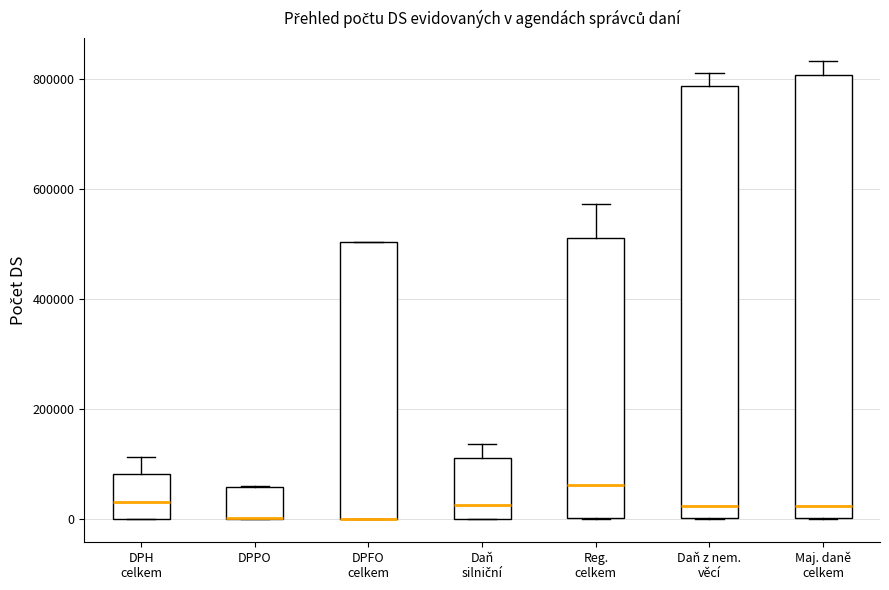

Where is the upper edge of the box for Daň z nem. věcí on the y-axis? The values are not printed on the chart, so give them approximately, as read against the axis.

780000